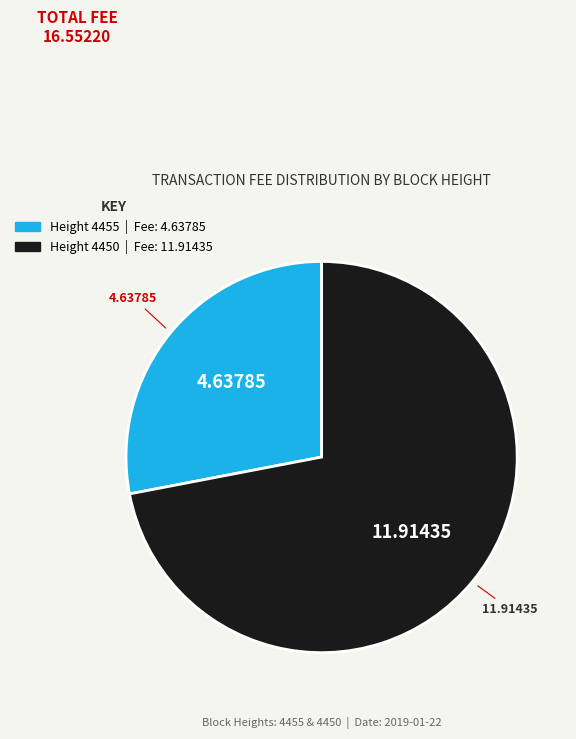

Does any single category account for the majority?

Yes